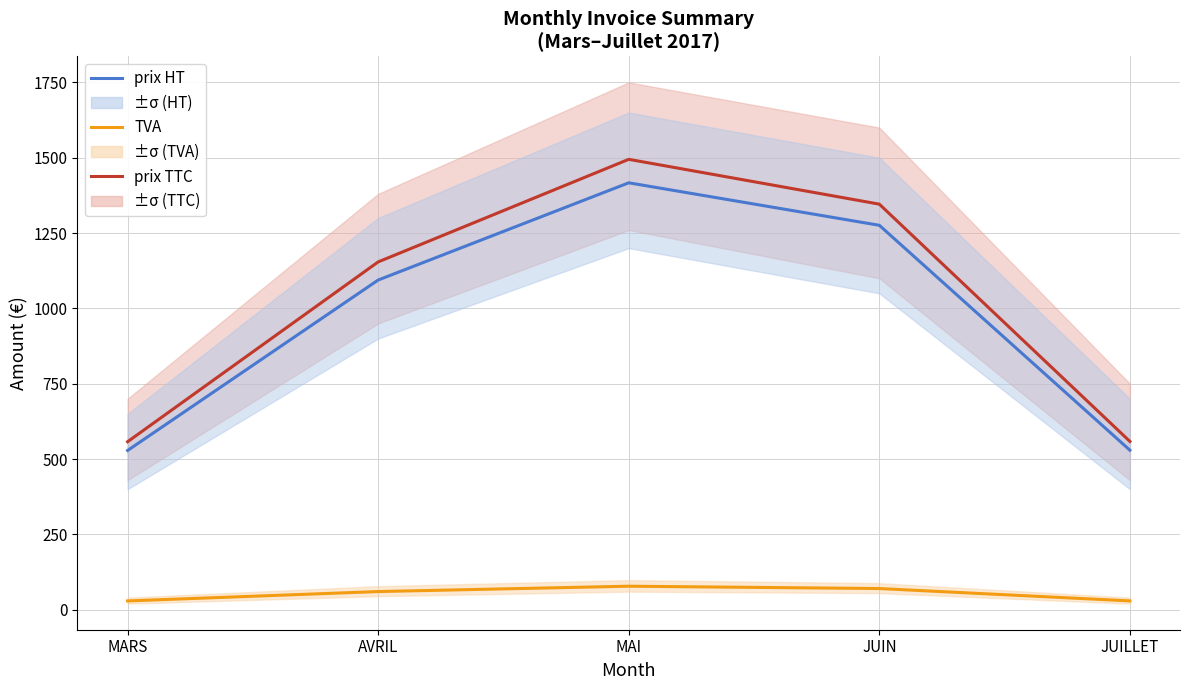

Which category has the highest value in the TVA series?

MAI